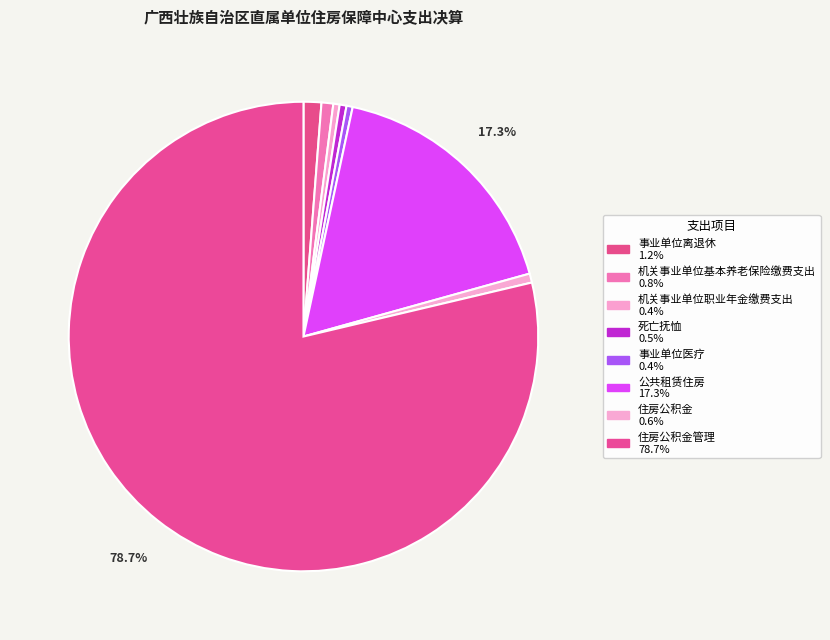

Count the number of slices in the pie.

8